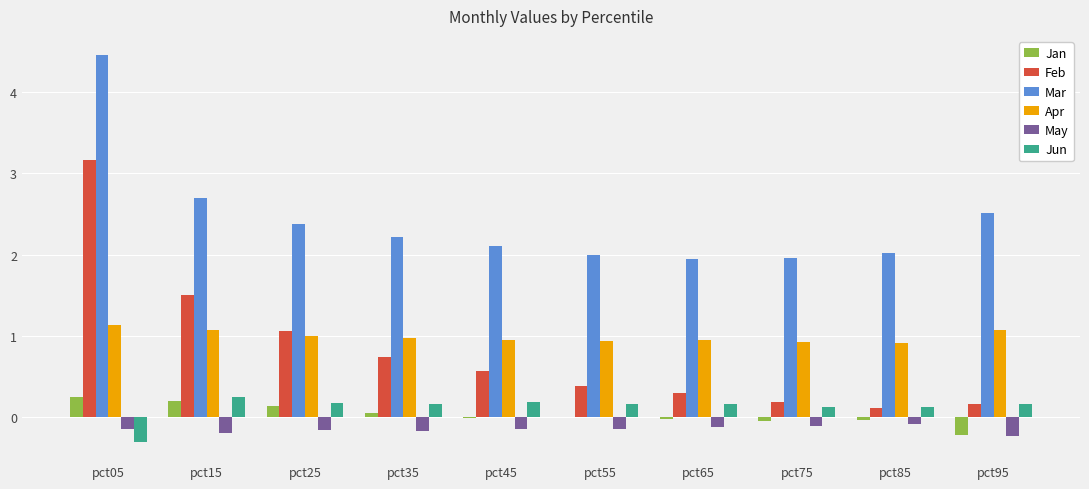

Which series has the largest total across all categories?

Mar